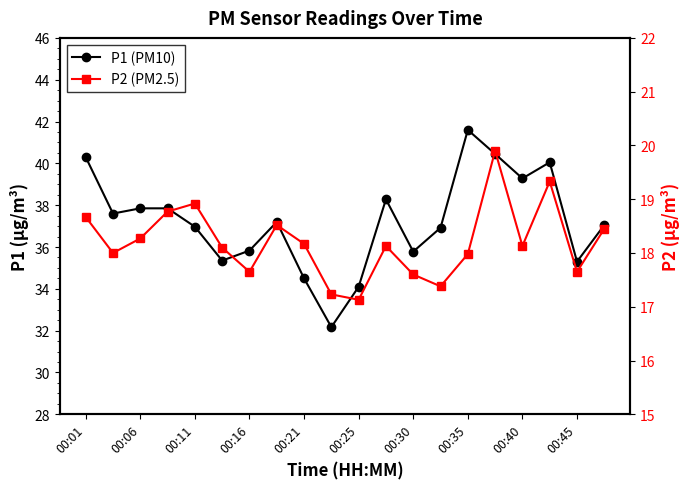

Which series changed the most between 00:45 and 11?

P1 (PM10)